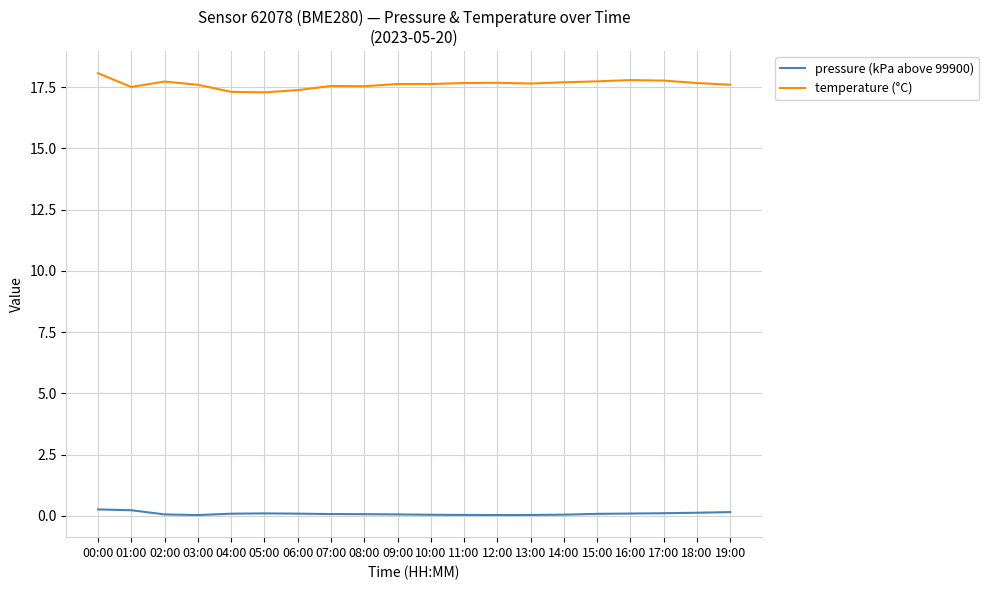

Which series has the largest total across all categories?

temperature (°C)